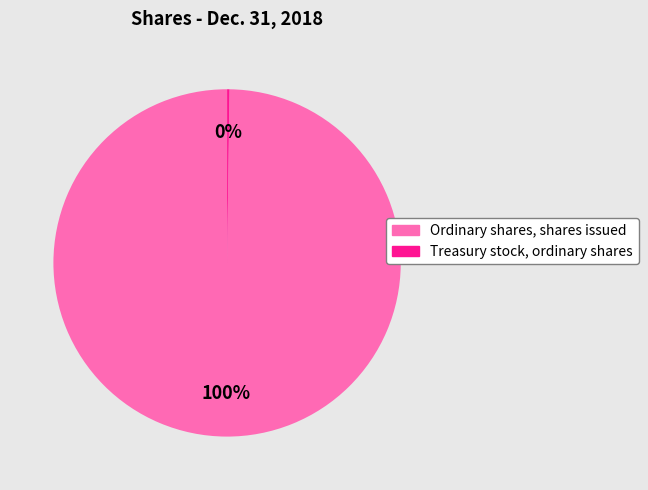

To the nearest percent, what portion does Ordinary shares, shares issued represent?

100%